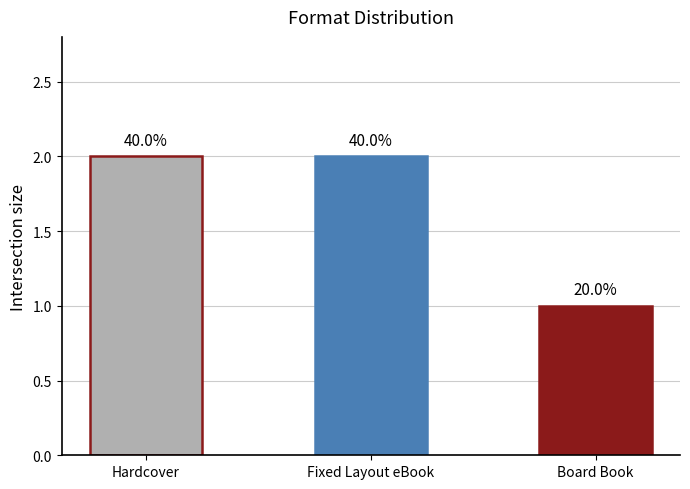

Are the bars horizontal?

No